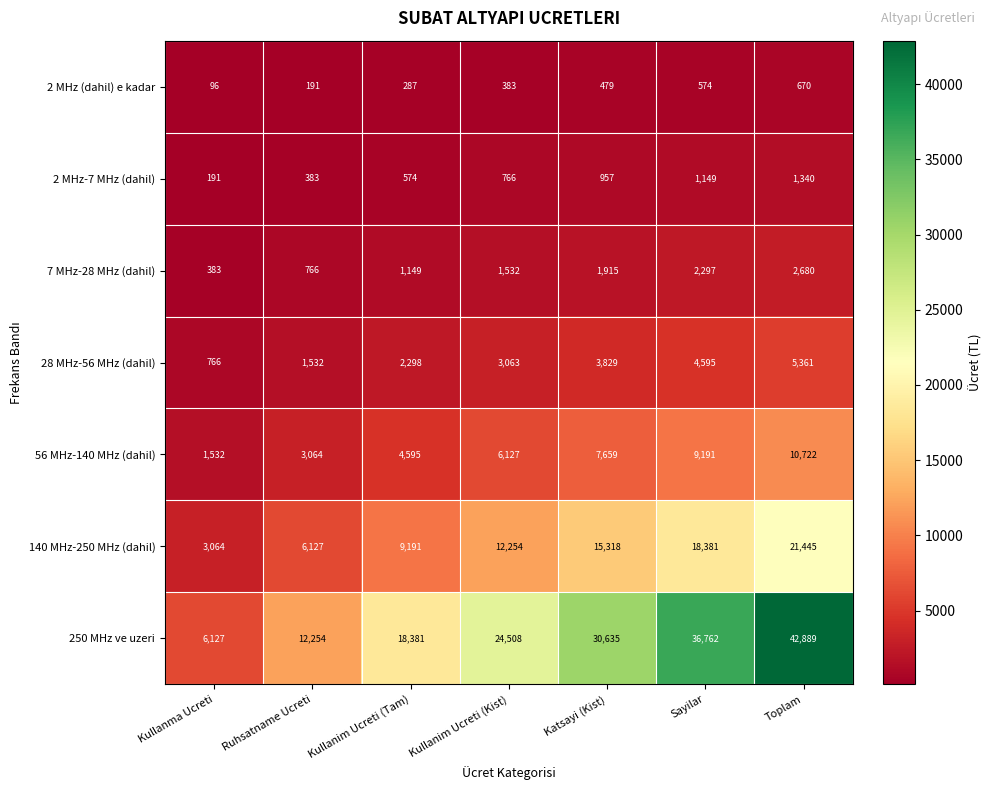

At how many categories does at least one series exceed 14347?

5